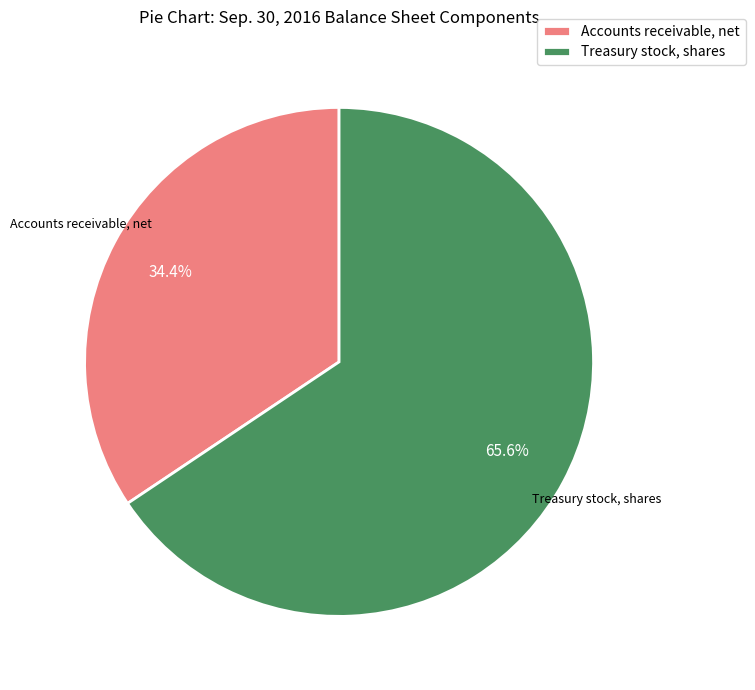

To the nearest percent, what is the combined percentage of Treasury stock, shares and Accounts receivable, net?

100%